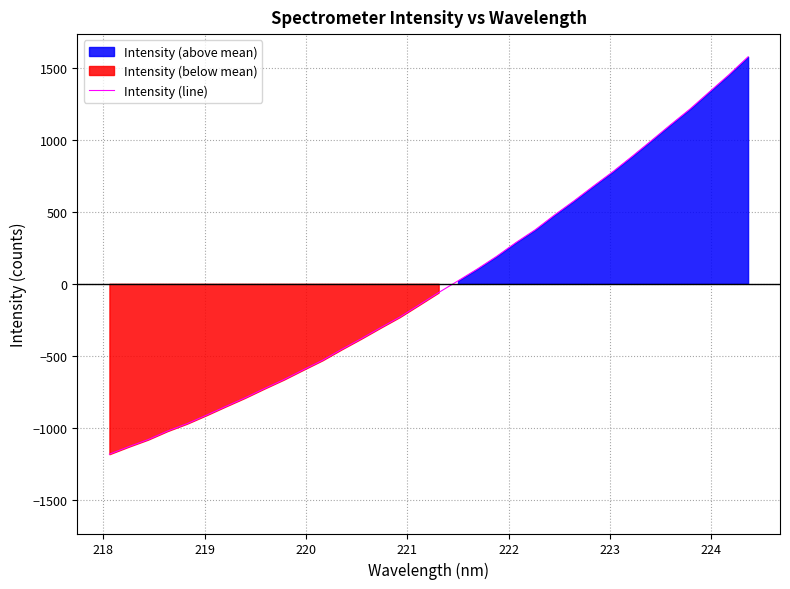

How many data points are less than -60?

18